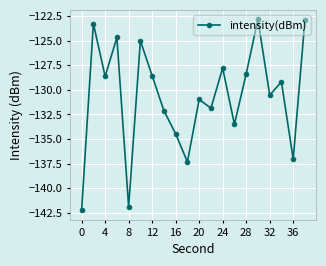

What is the smallest value displayed?

-142.2